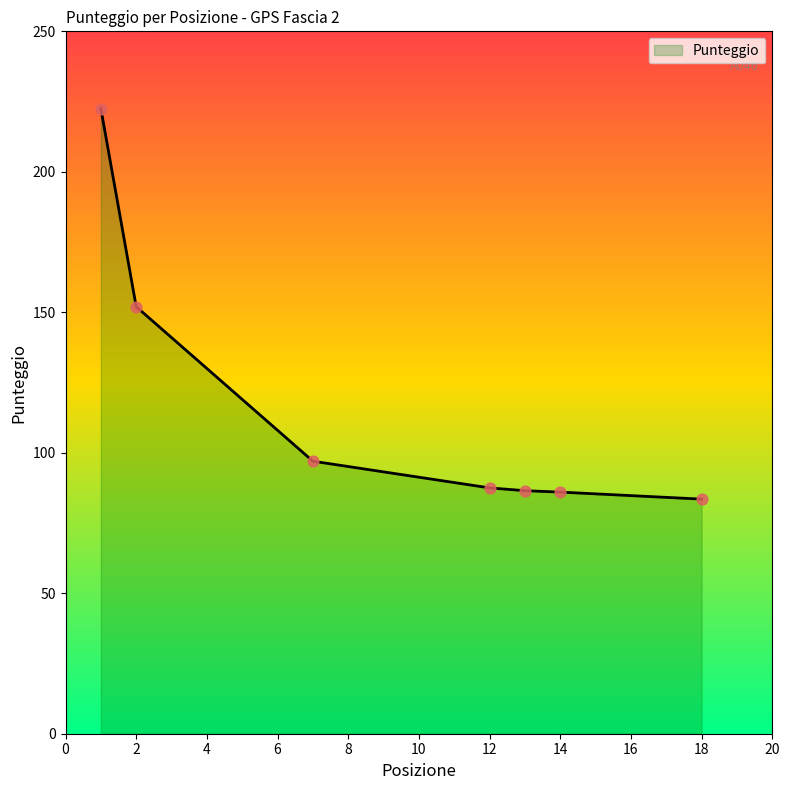

What is the sum of all values?

815.0